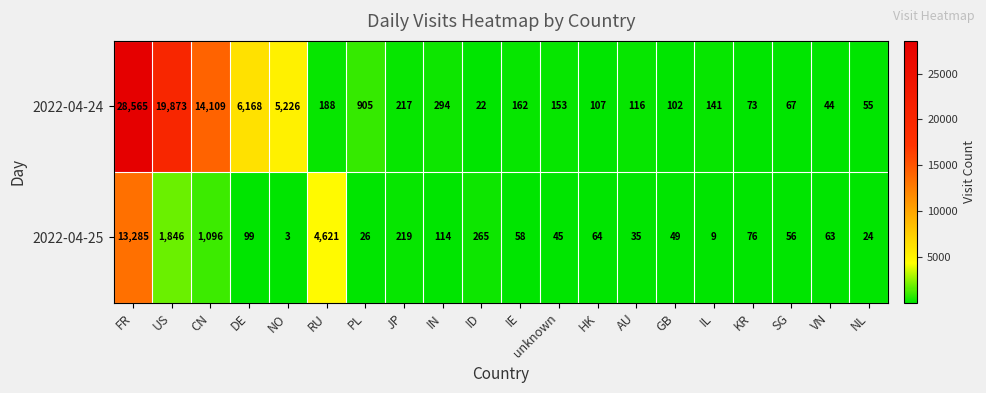

How many categories are shown in the chart?

20